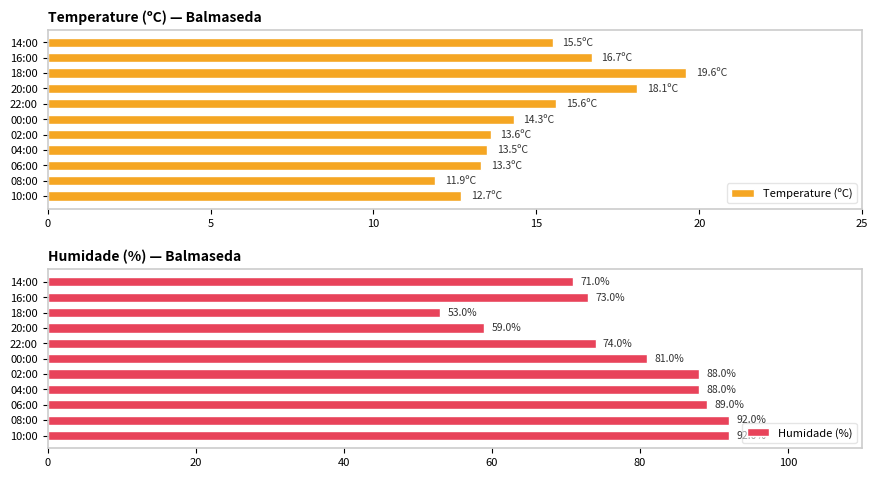

What value does the Humidade (%) series have at 10:00, to the nearest 10?

90